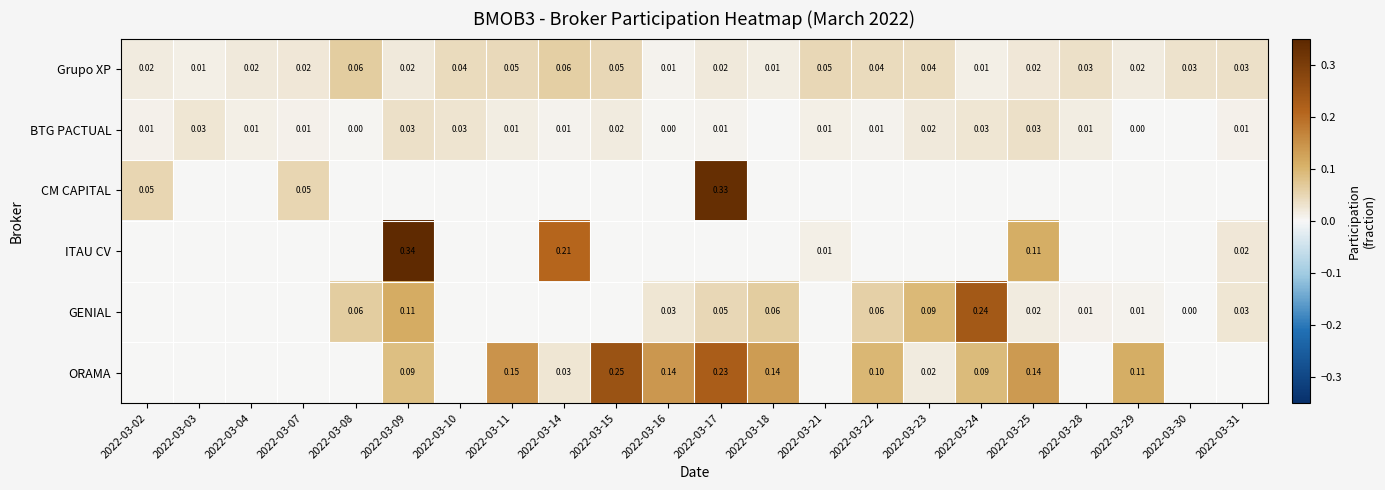

What is the difference between the maximum and minimum values in the GENIAL series?

0.2